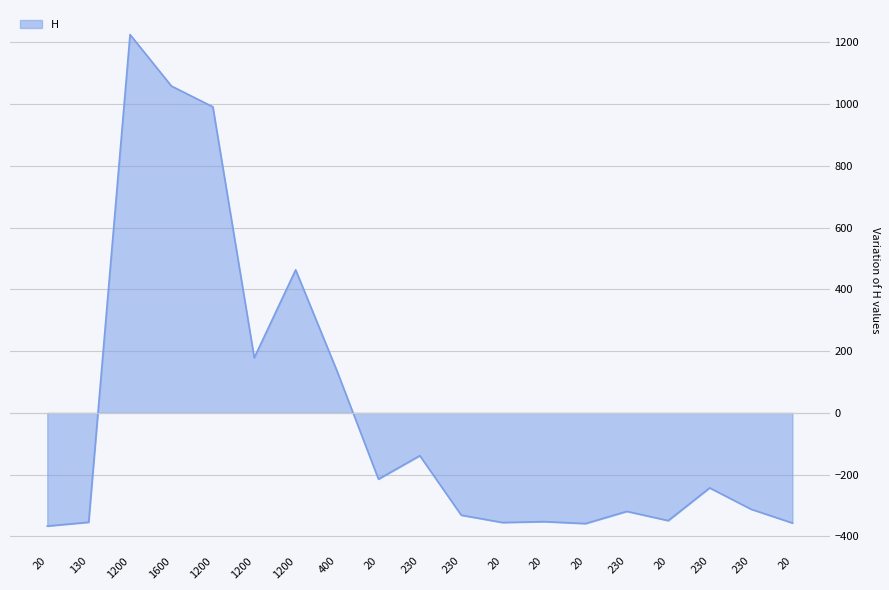

How many lines are shown in the chart?

1